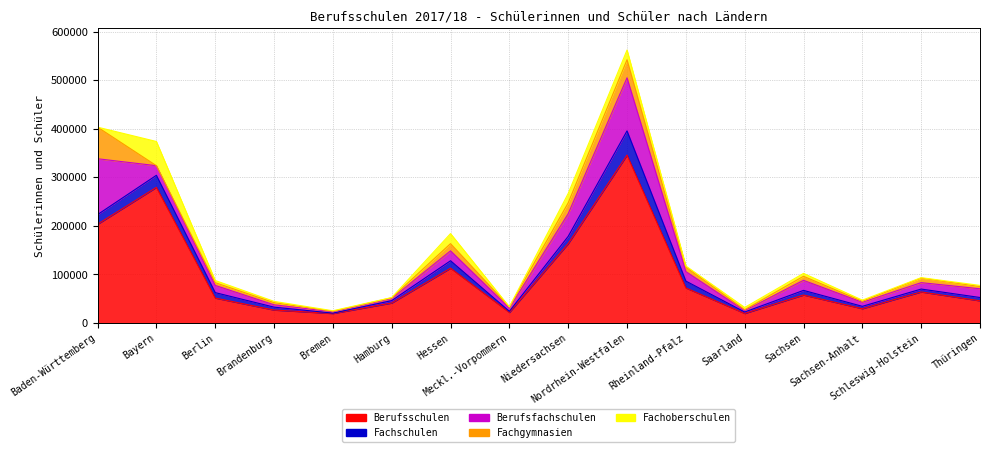

Rank the series by their maximum value, from lowest to highest.

Fachschulen, Fachoberschulen, Fachgymnasien, Berufsfachschulen, Berufsschulen